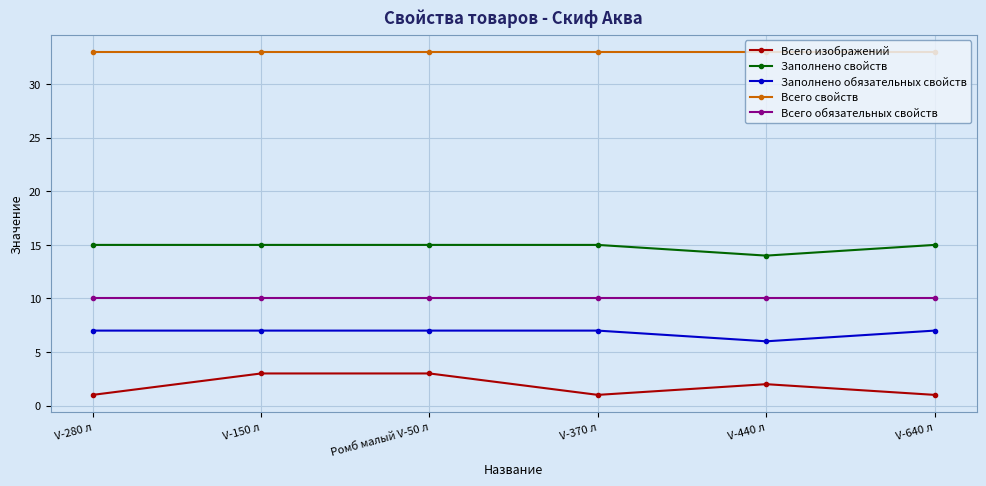

True or false: Всего свойств and Всего обязательных свойств cross at least once.

False